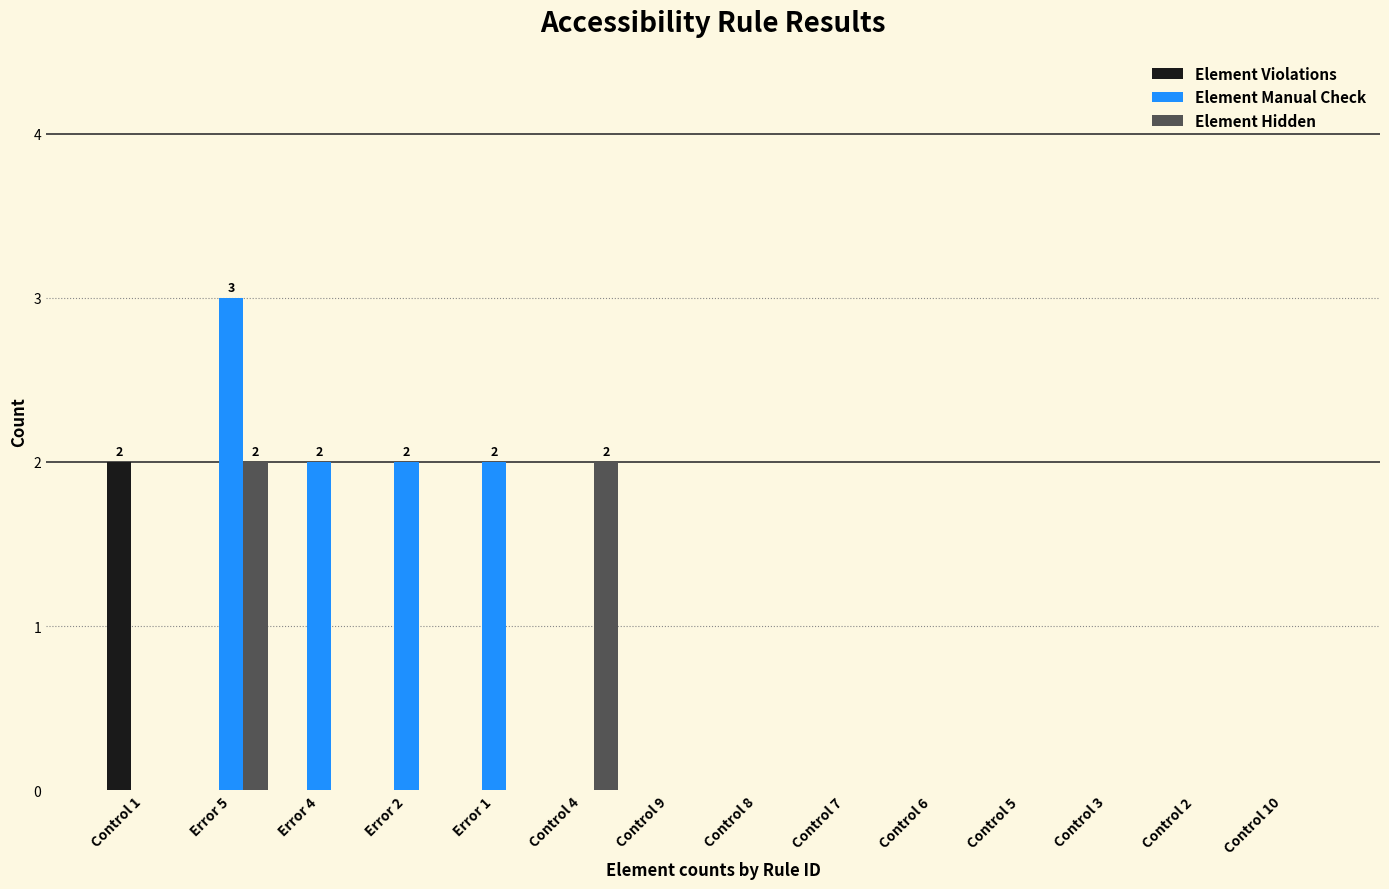

How many groups of bars are there?

14